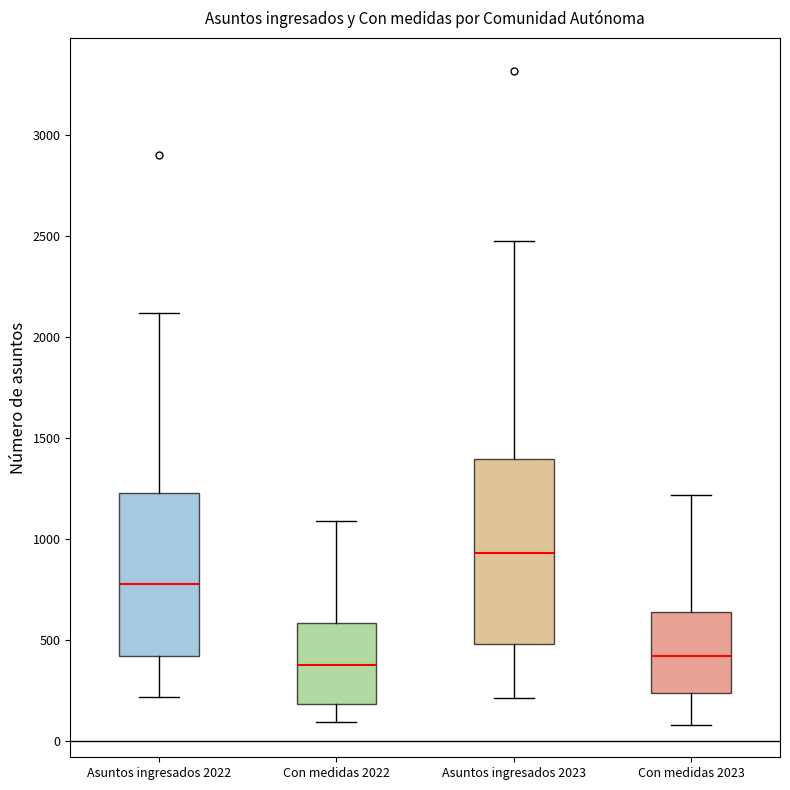

Comparing the boxes themselves (not the whiskers), which one is the tallest?

Asuntos ingresados 2023